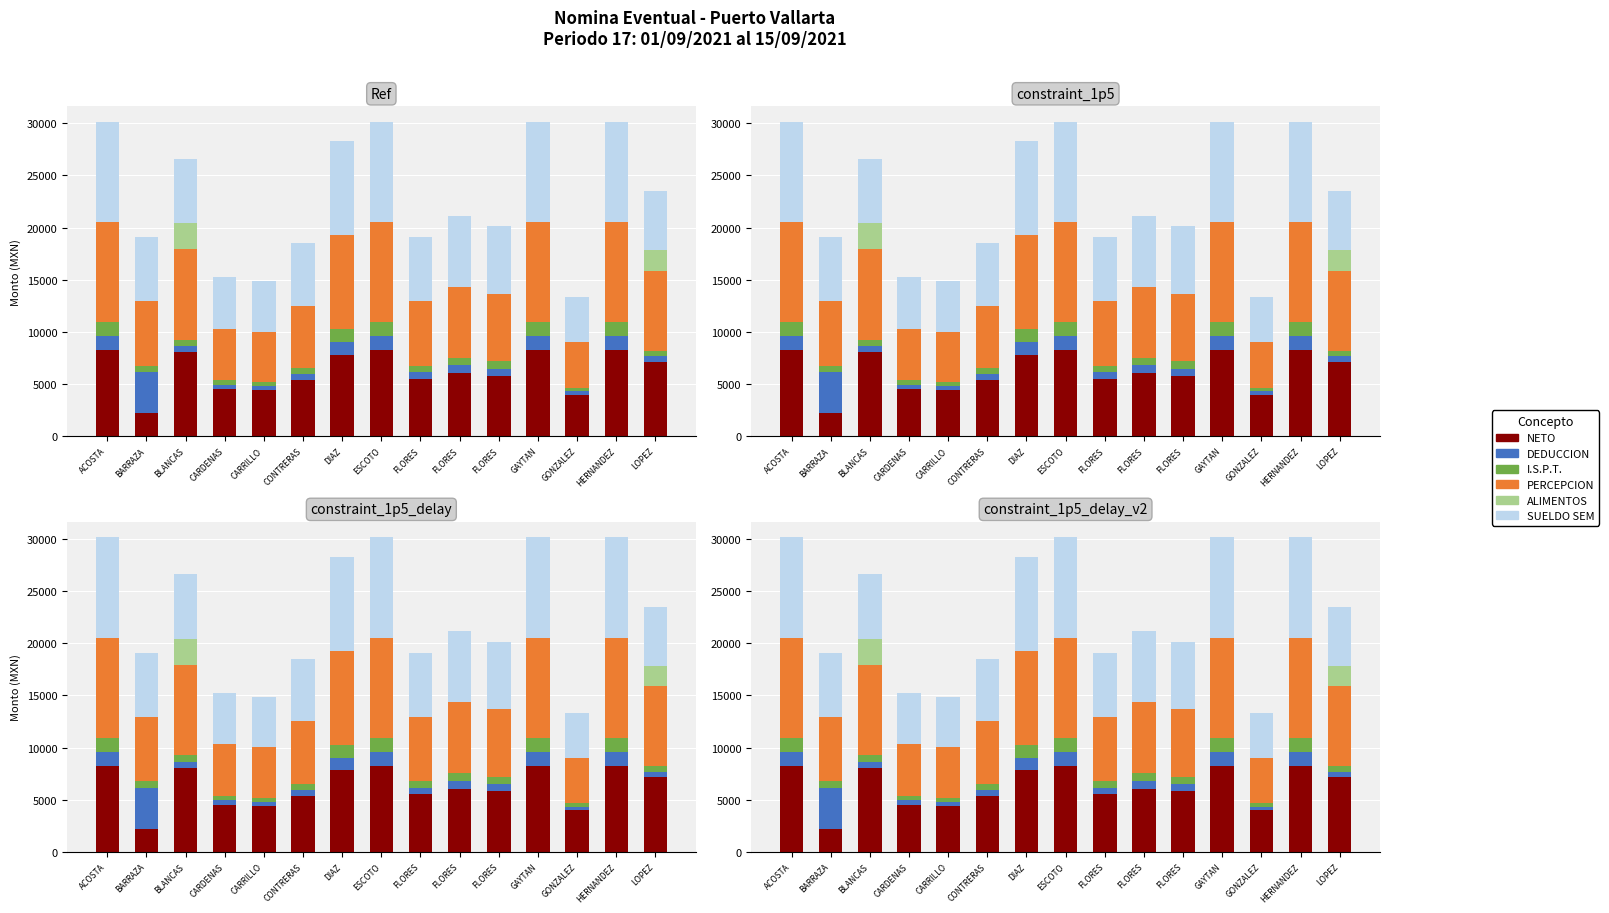

What are all the series names shown in the legend?

NETO, DEDUCCION, I.S.P.T., PERCEPCION, ALIMENTOS, SUELDO SEM